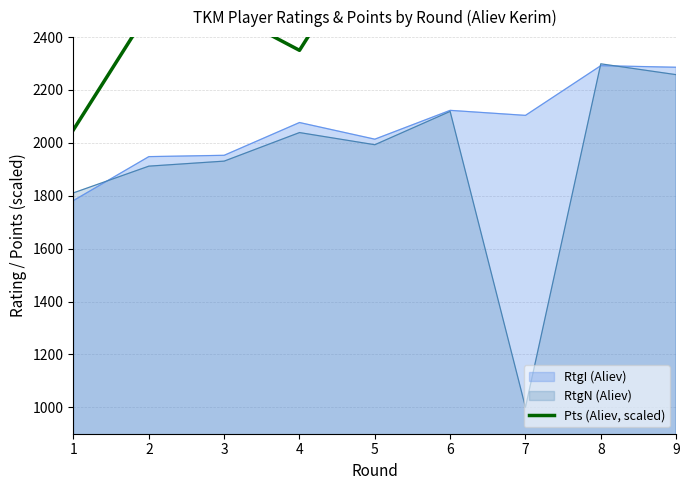

The chart shows a value of 1264 at 4. True or false?

False